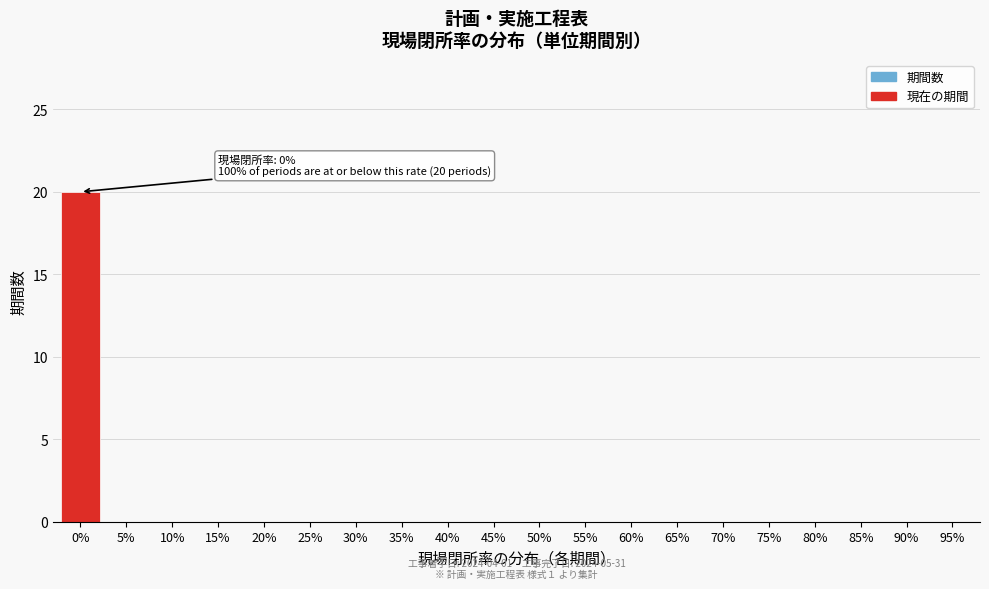

Reading right to left, transcribe all the data shown in this chart.

95%=0	90%=0	85%=0	80%=0	75%=0	70%=0	65%=0	60%=0	55%=0	50%=0	45%=0	40%=0	35%=0	30%=0	25%=0	20%=0	15%=0	10%=0	5%=0	0%=20